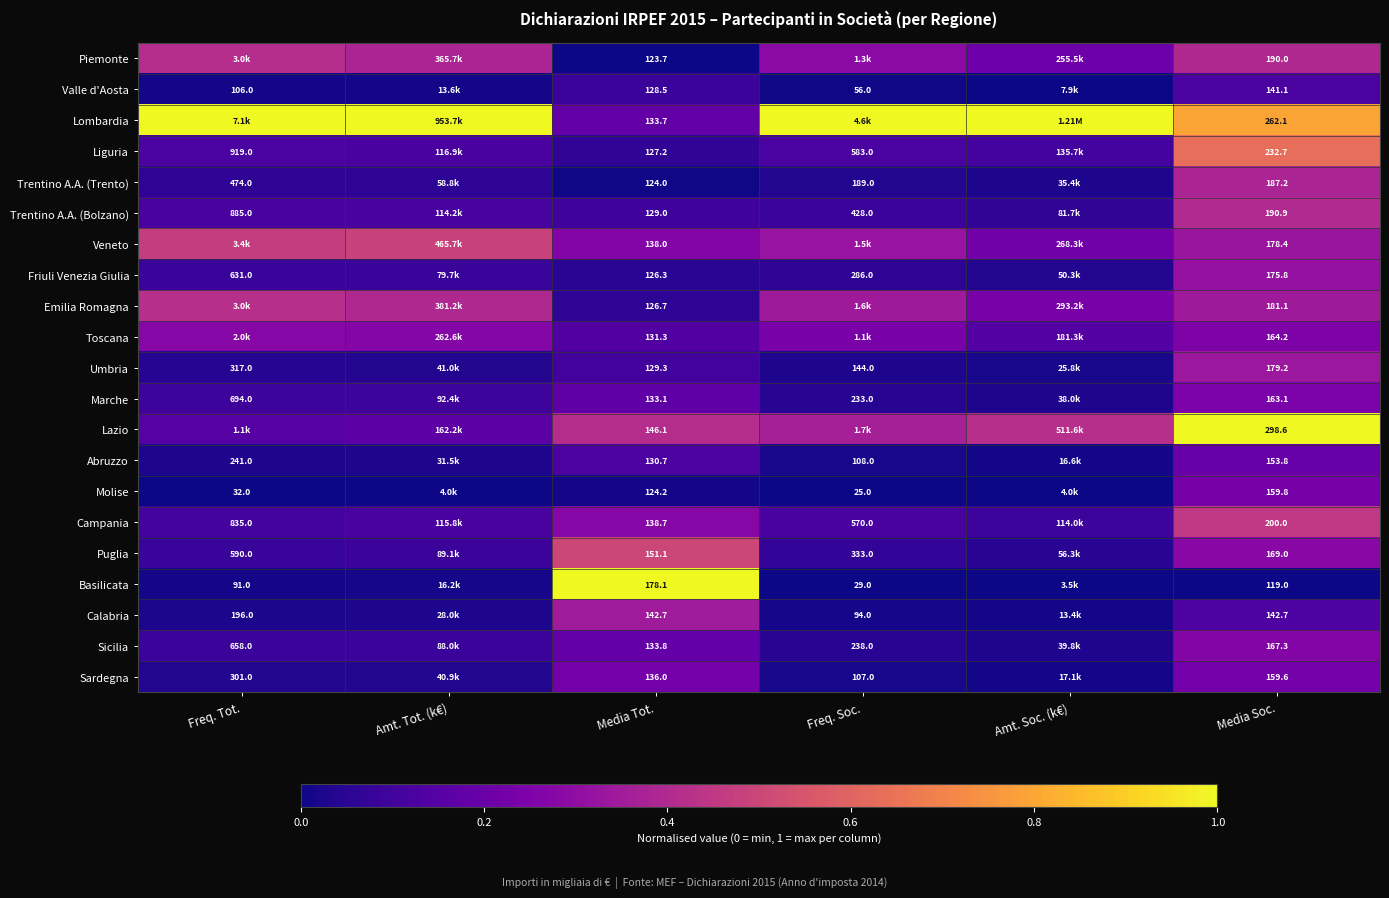

Is the value of Umbria at Freq. Tot. greater than the value of Liguria at Freq. Soc.?

No